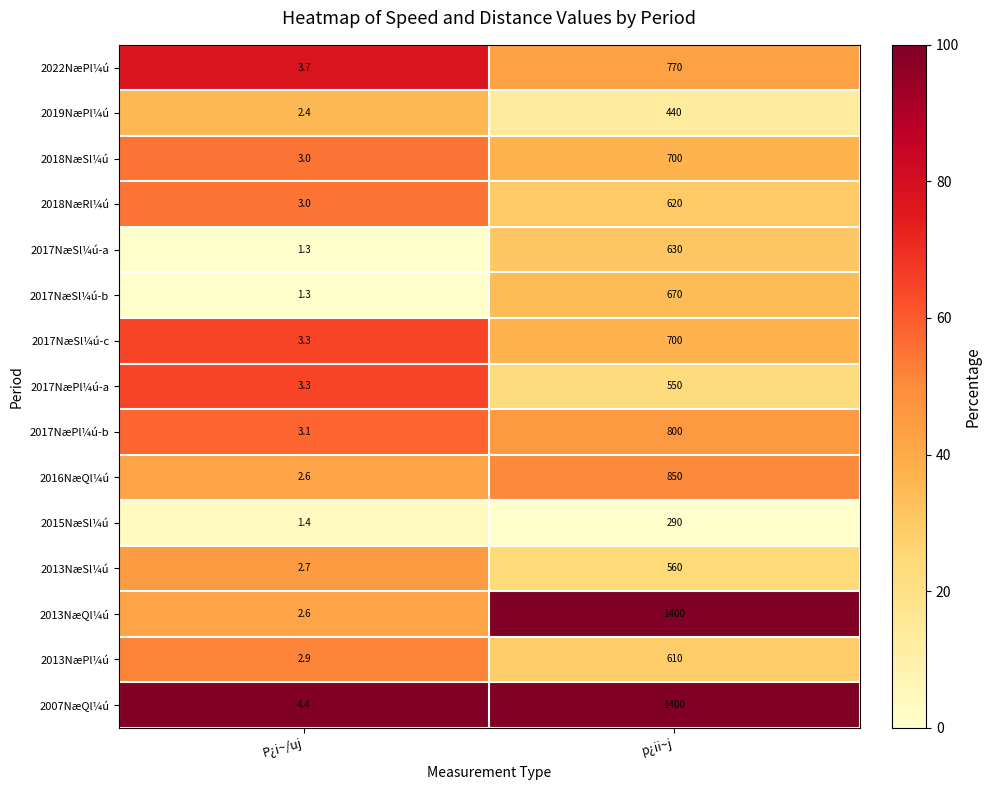

The 2019NæPl¼ú series shows 440.0 at p¿ii~j. True or false?

True